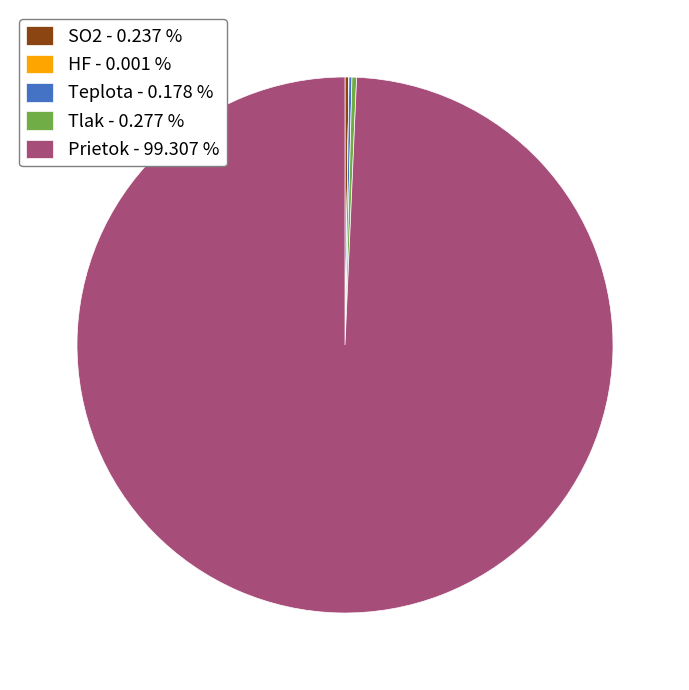

Is there any slice that represents more than half of the pie?

Yes